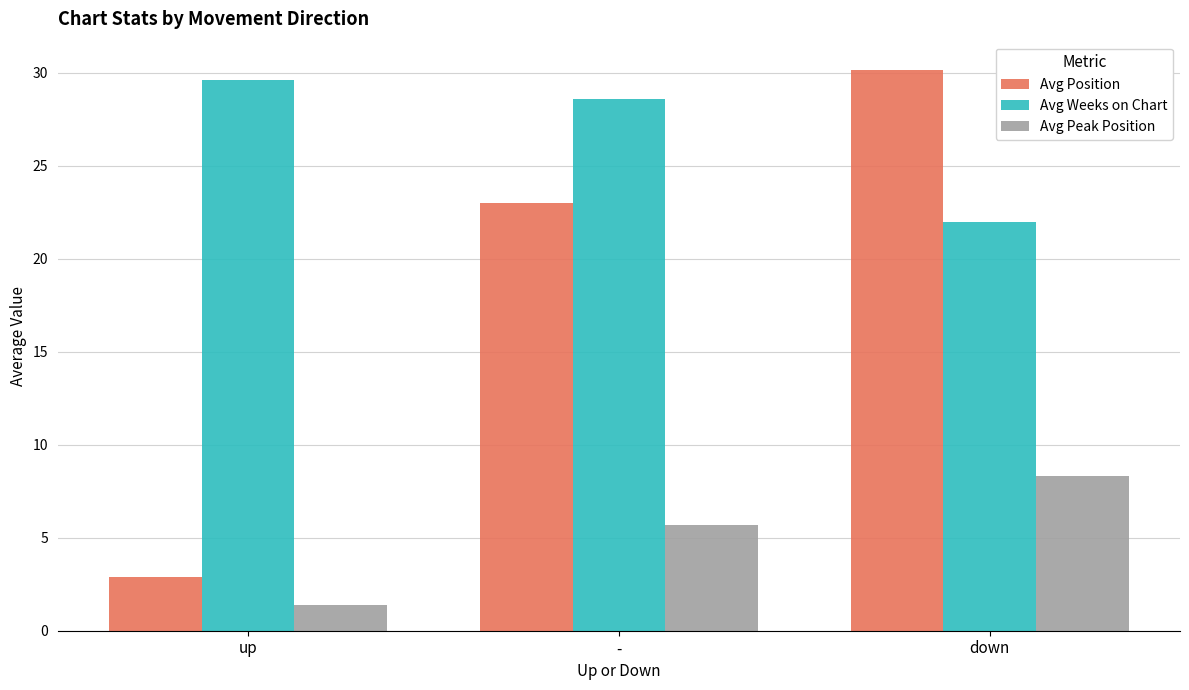

What position from the left is -?

2